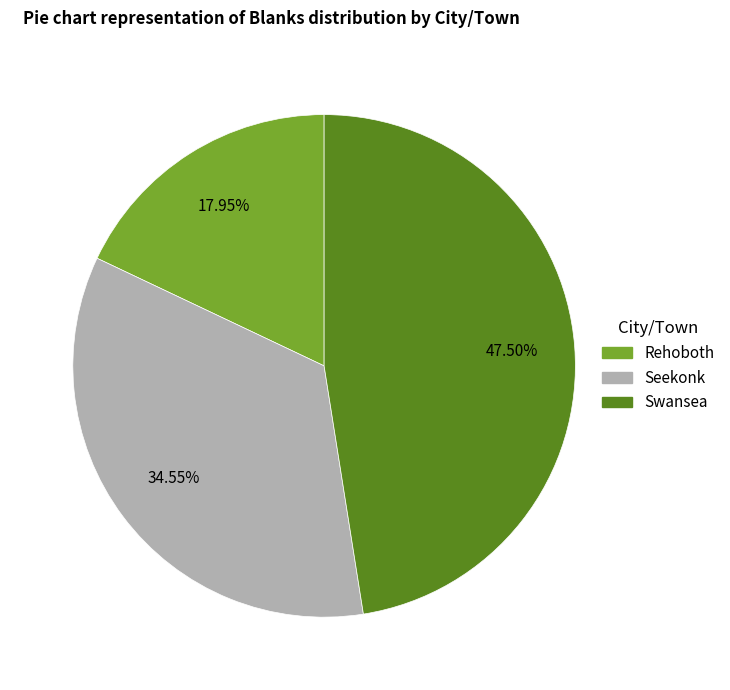

Does Rehoboth account for over 50% of the chart?

No